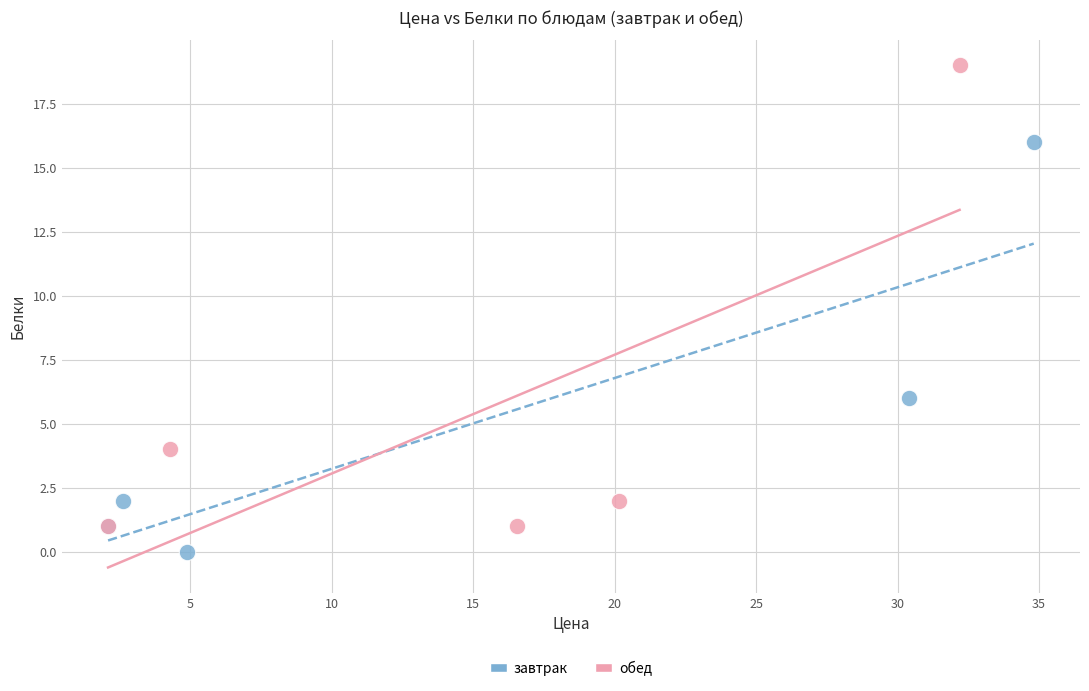

Which series has the largest Y range (max minus min)?

обед